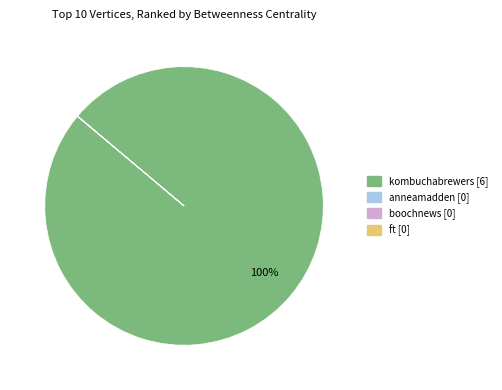

What is the largest slice in the pie chart?

kombuchabrewers